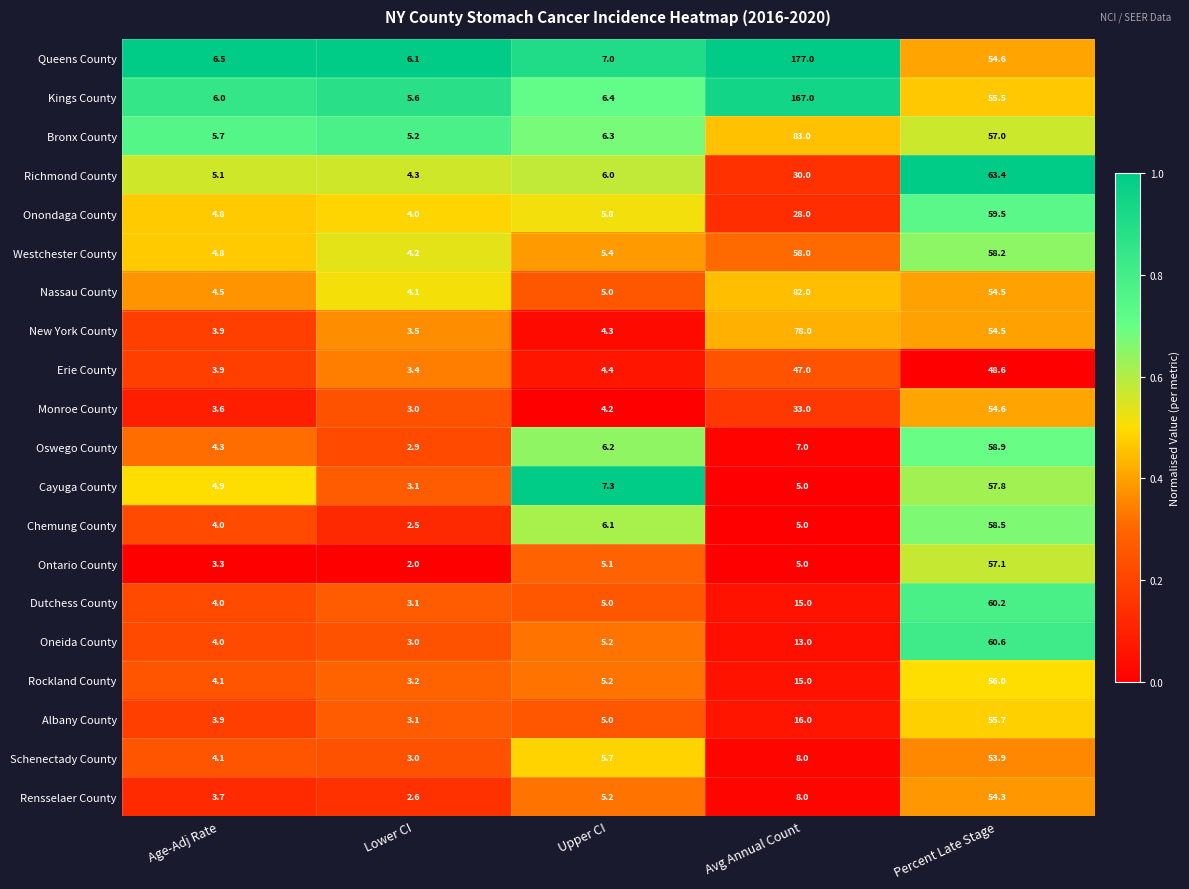

Which series changed the most between Avg Annual Count and Percent Late Stage?

Queens County